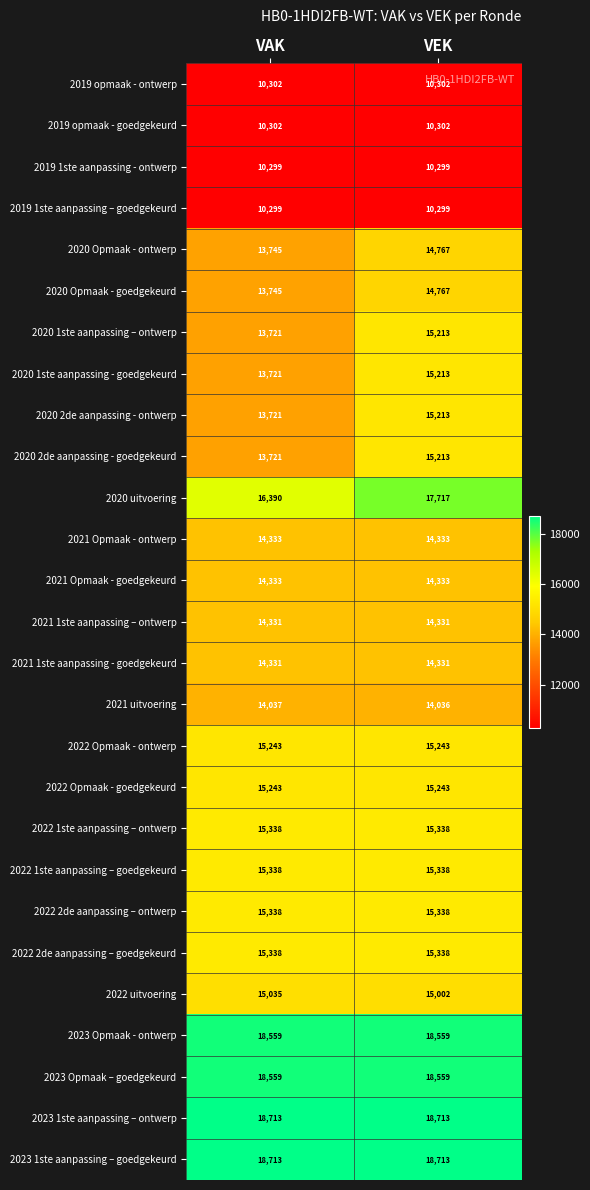

At which label is 2021 uitvoering closest to 14036?

VEK